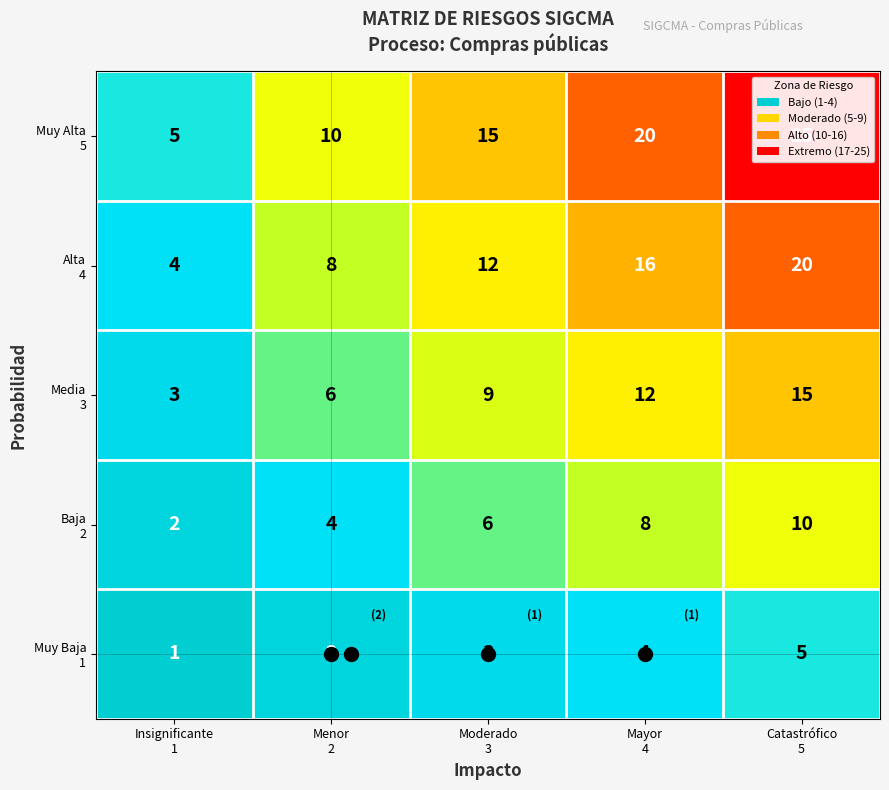

How many distinct data groups are displayed?

5